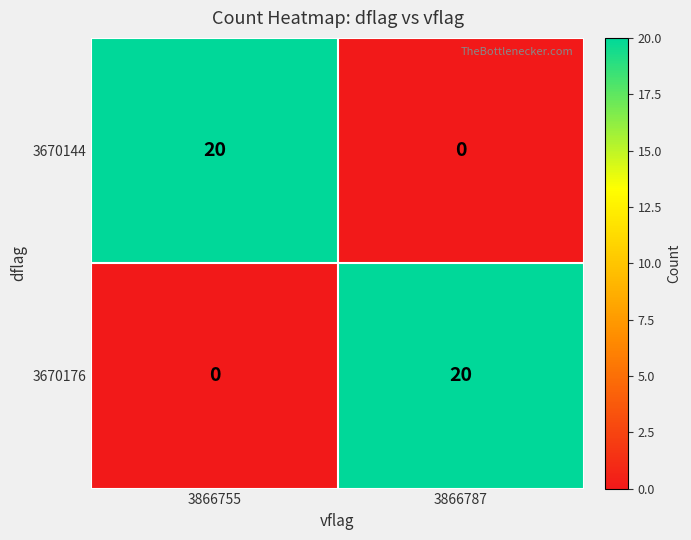

Reading left to right, list all the values displayed in this chart.

3670144: 20	0
3670176: 0	20